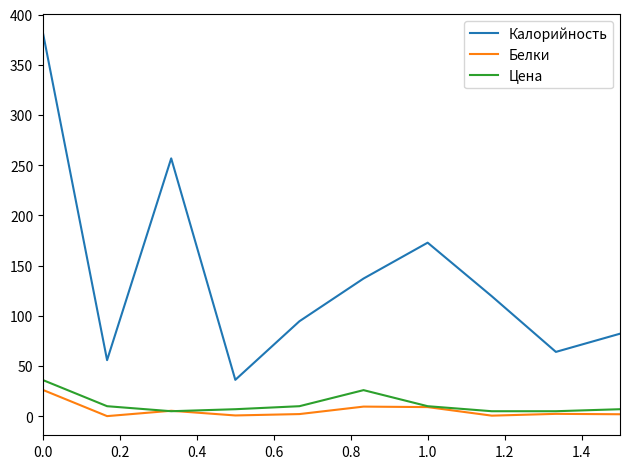

List the series in order of their peak value, lowest first.

Белки, Цена, Калорийность